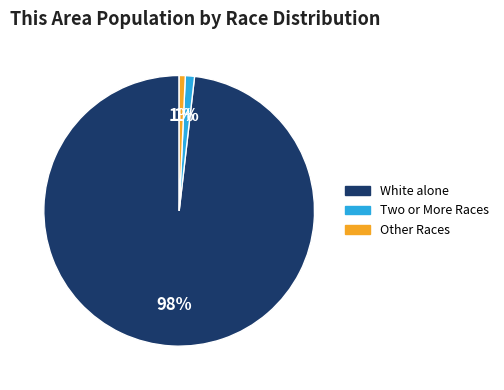

How many slices are in this pie chart?

3